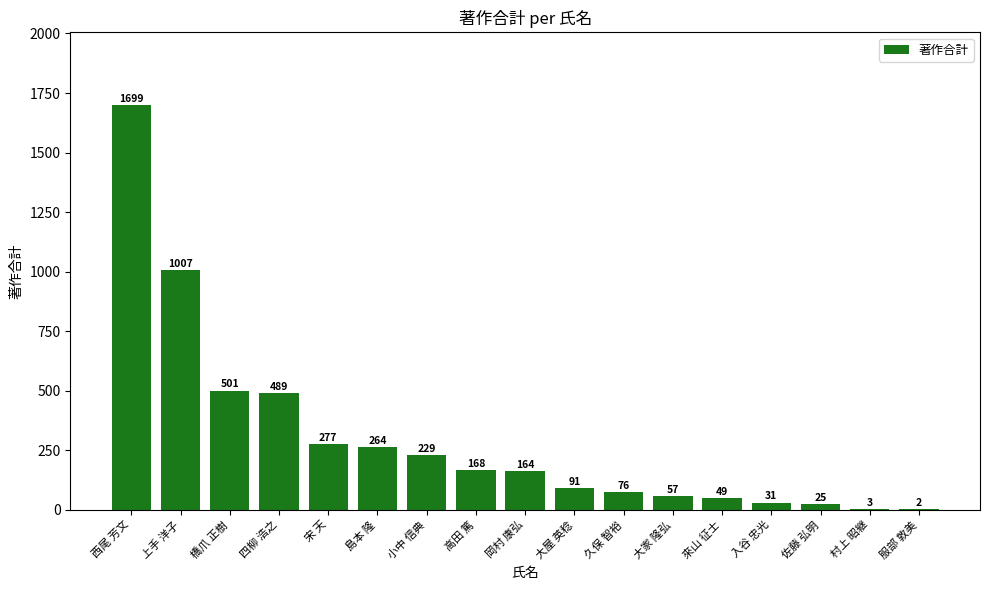

Where does the data first go above 164?

西尾 芳文